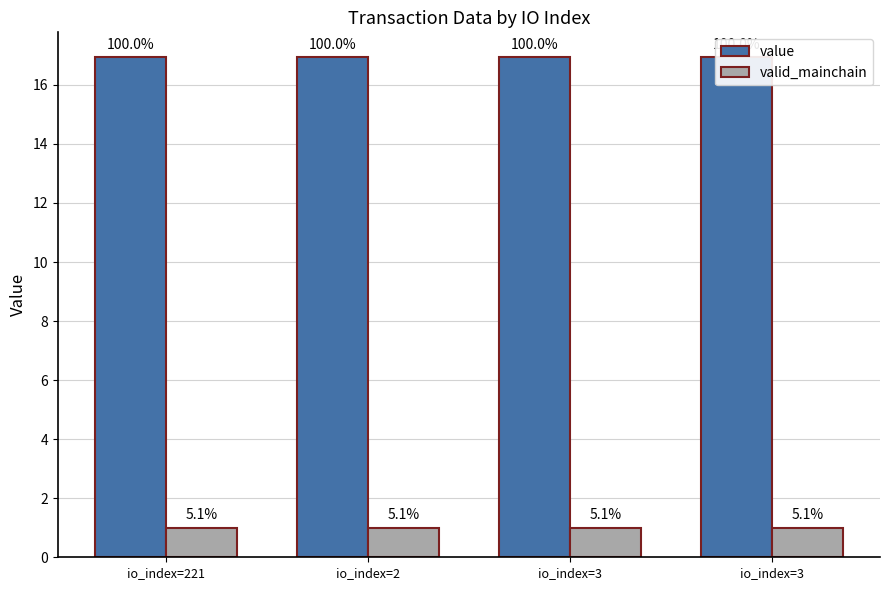

What is the difference between the highest and lowest values at io_index=221?

15.9